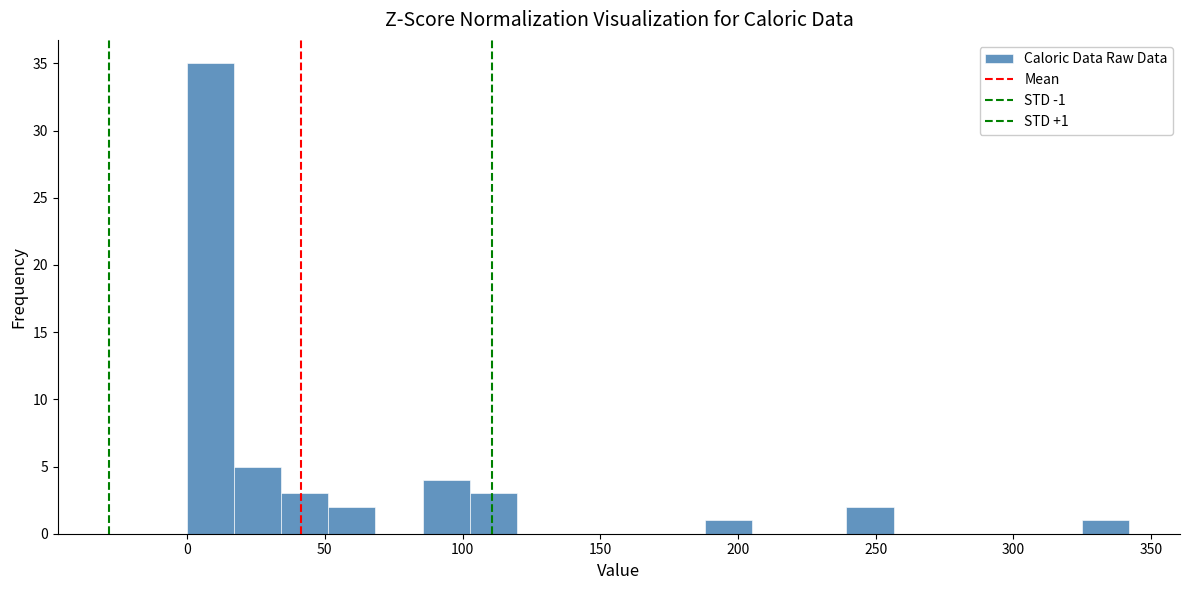

Around what value on the x-axis is the tallest bar? Give the approximate position of its centre, as read against the axis.

10